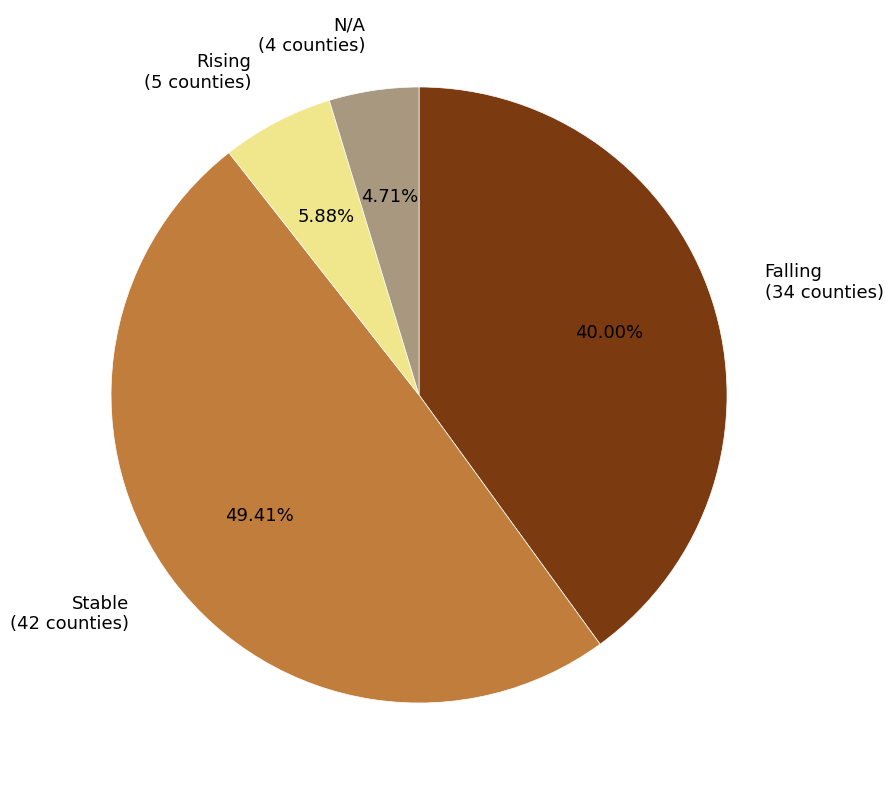

Does Stable represent more than half of the total?

No